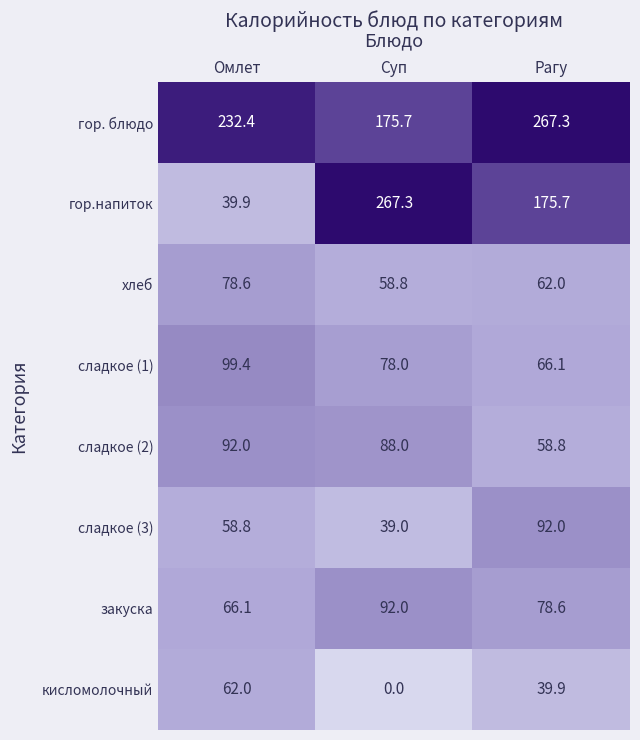

Which series changed the most between Омлет and Суп?

гор.напиток